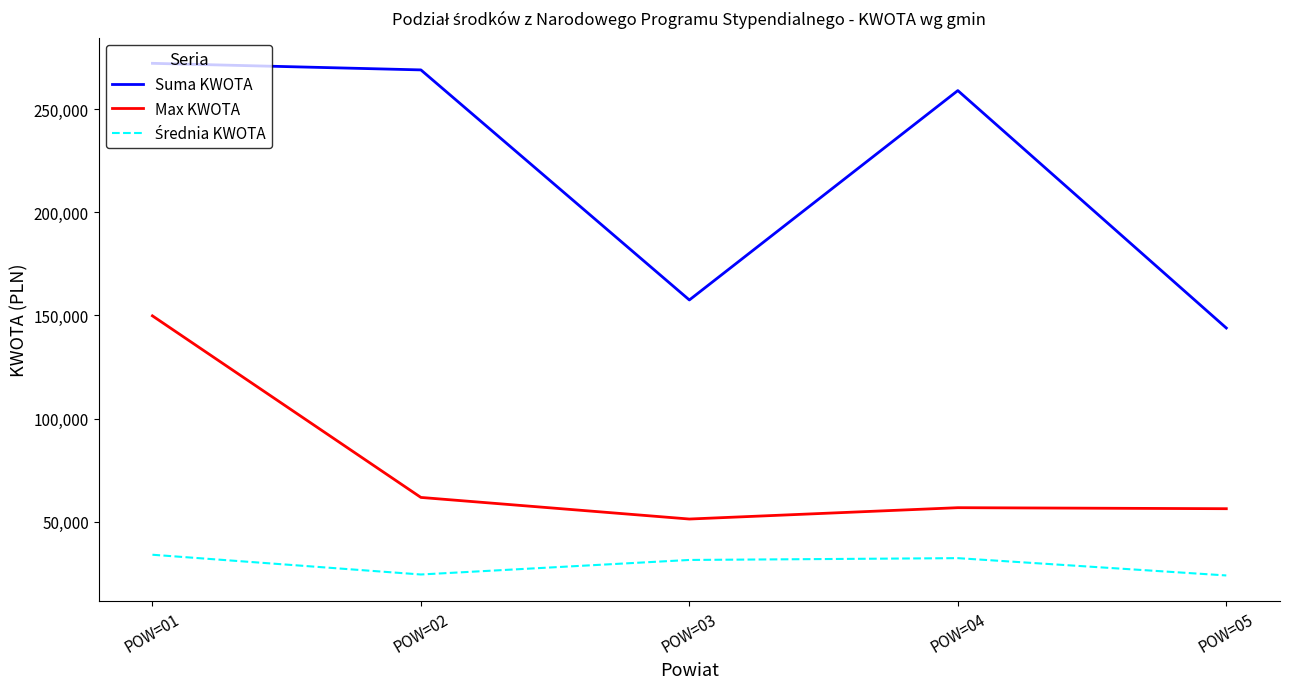

Which series has the widest spread of values?

Suma KWOTA